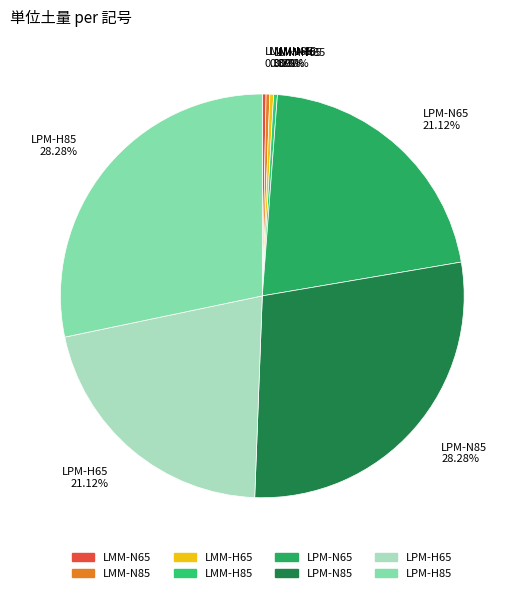

How many slices are in this pie chart?

8